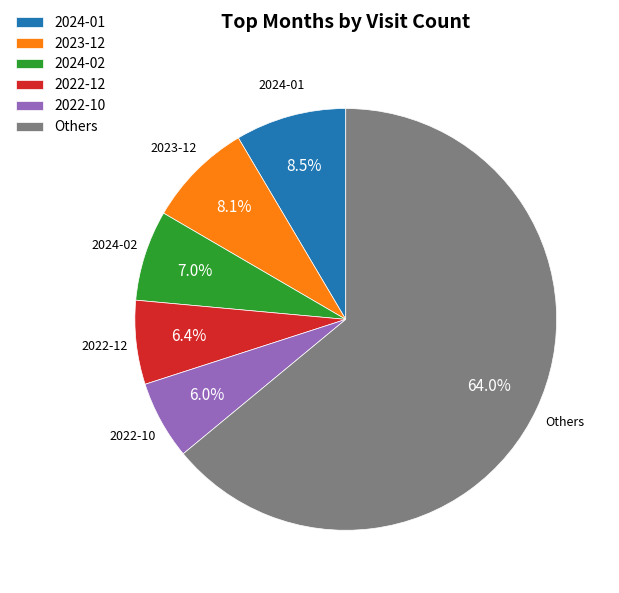

What is the largest slice in the pie chart?

Others